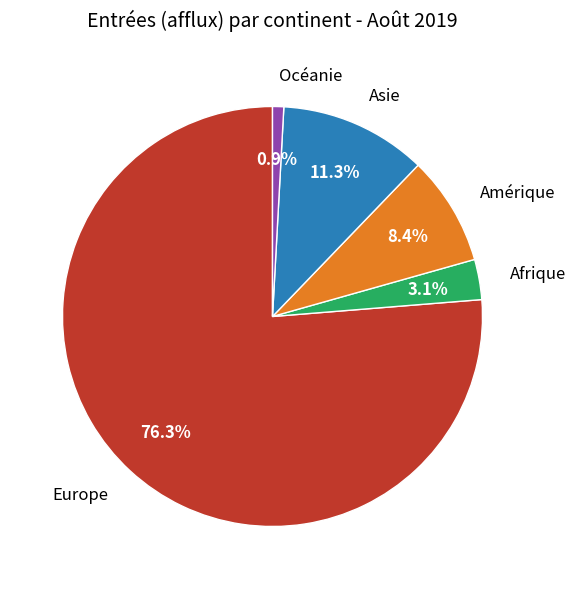

What percentage is the Europe slice, to the nearest percent?

76%